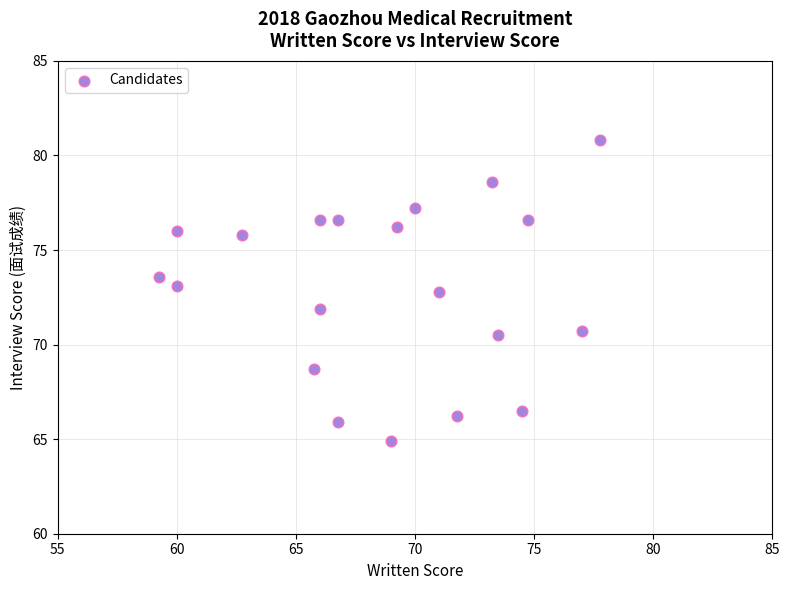

What is the range of X values (max minus min)?

18.5